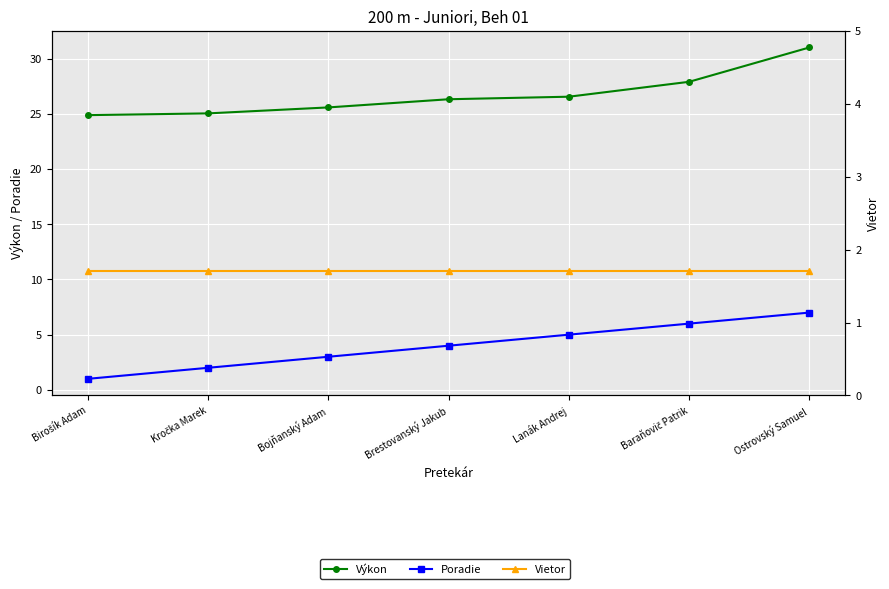

What is the label of the 2nd point from the left?

Kročka Marek